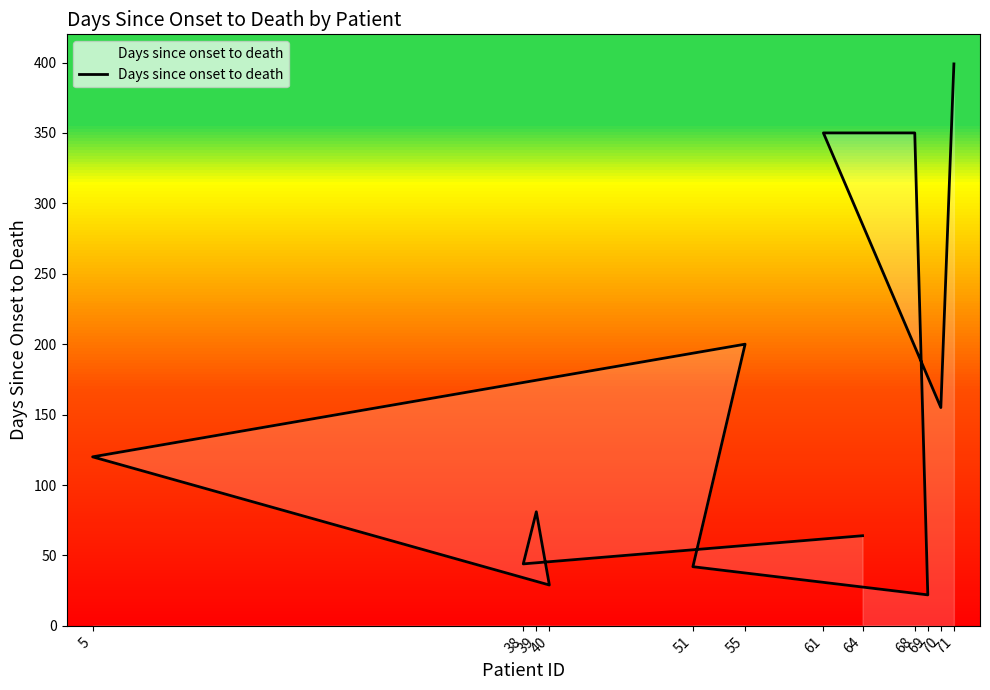

Which has a higher value, 51 or 40?

51